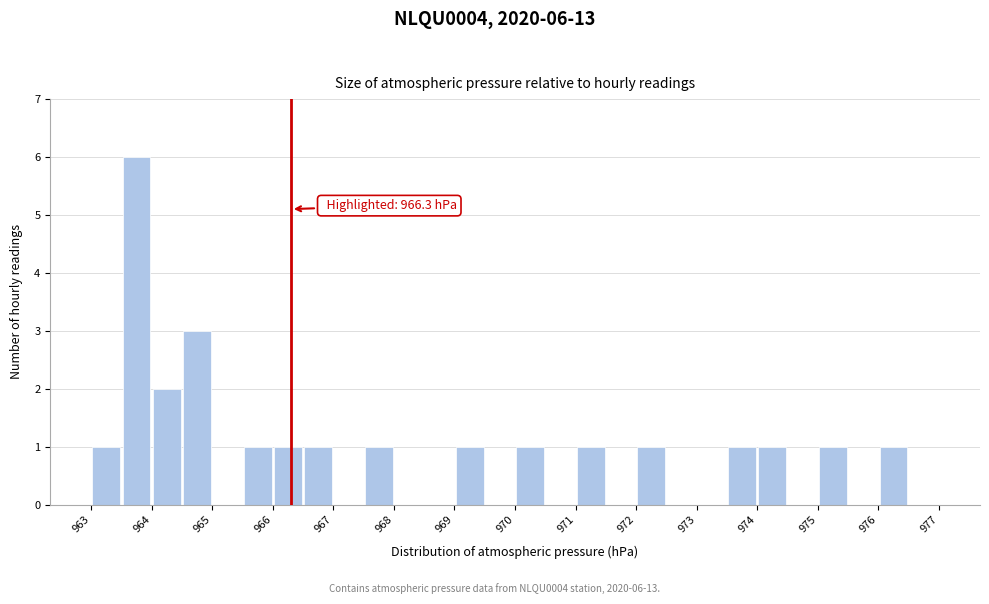

Which range on the x-axis has the tallest bar?

963.5 to 964.0